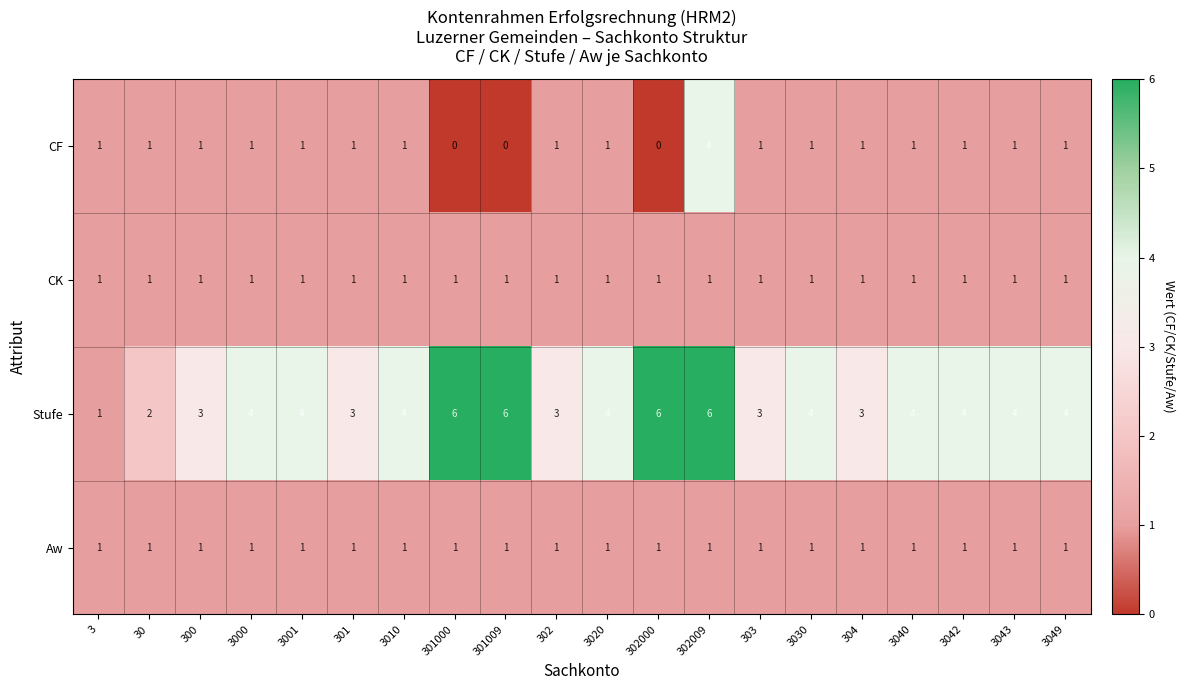

What is the sum of all Stufe values?

78